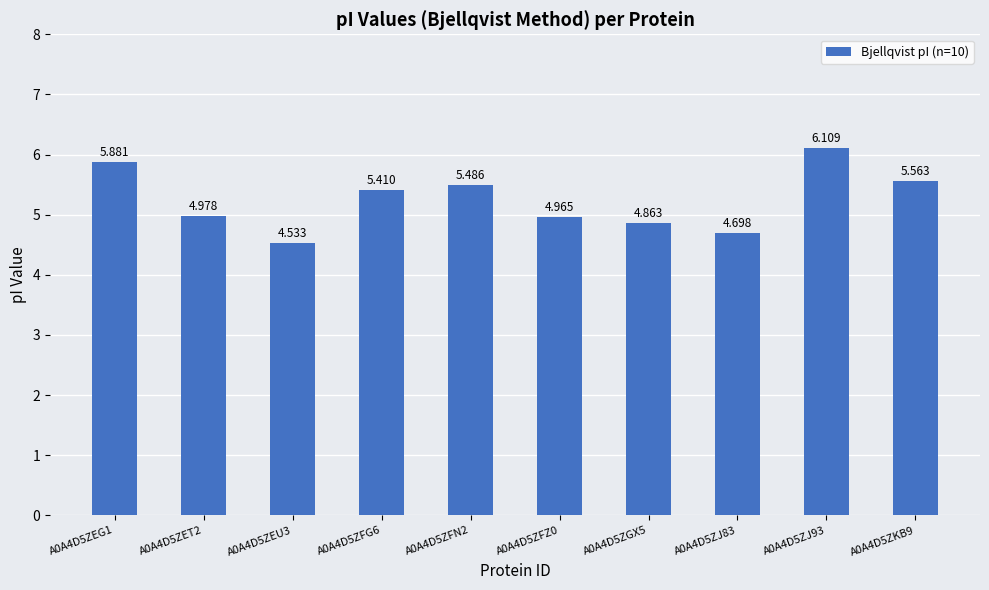

What is the label of the 6th bar from the right?

A0A4D5ZFN2